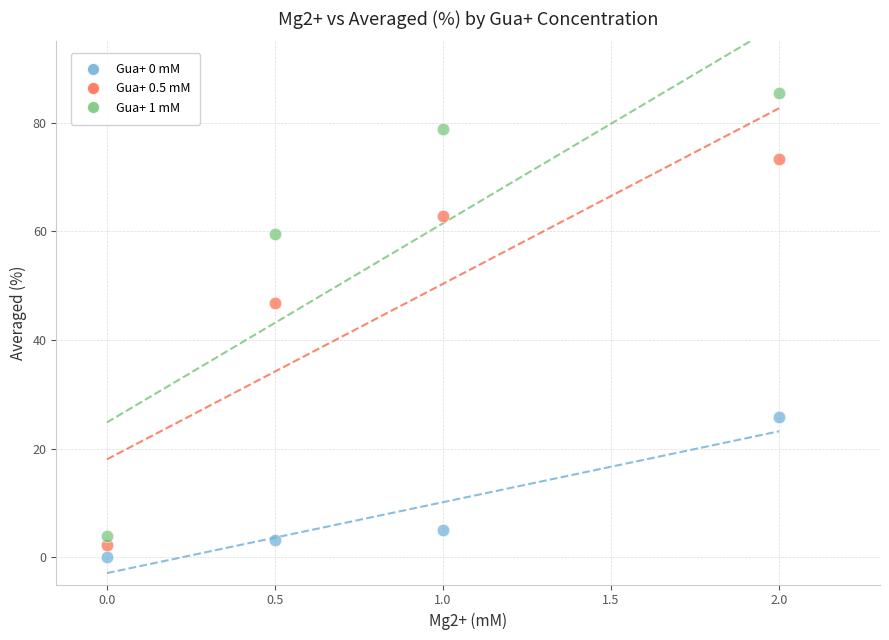

What are all the series names shown in the legend?

Gua+ 0 mM, Gua+ 0.5 mM, Gua+ 1 mM